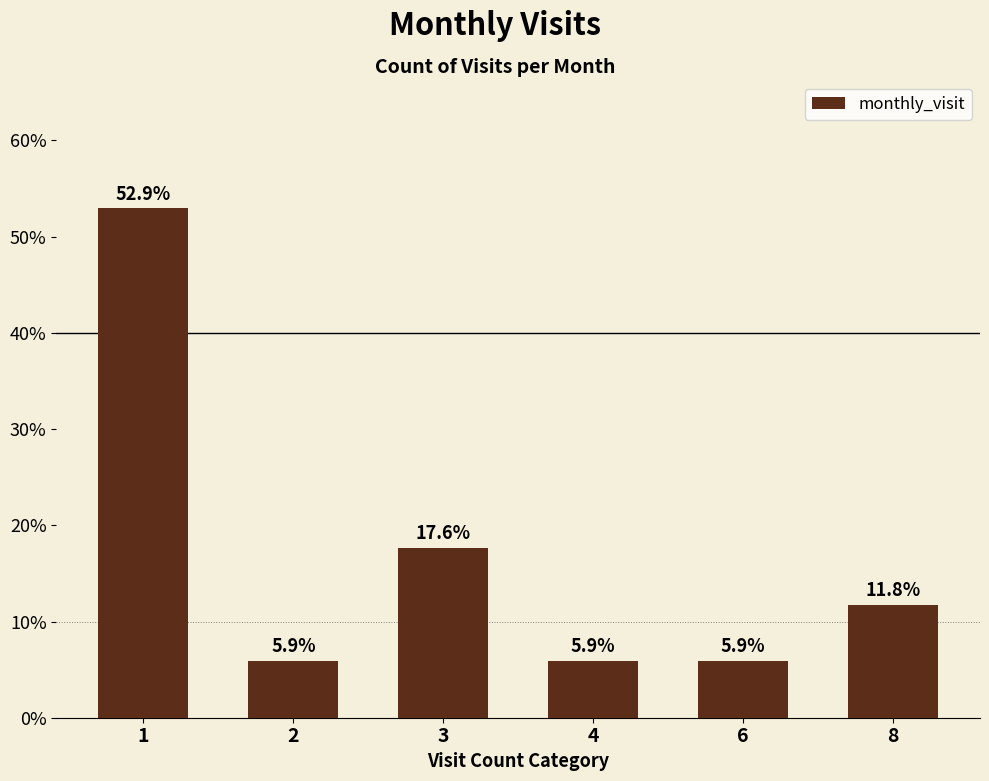

What is the sum of the values at 2 and 6?

0.1